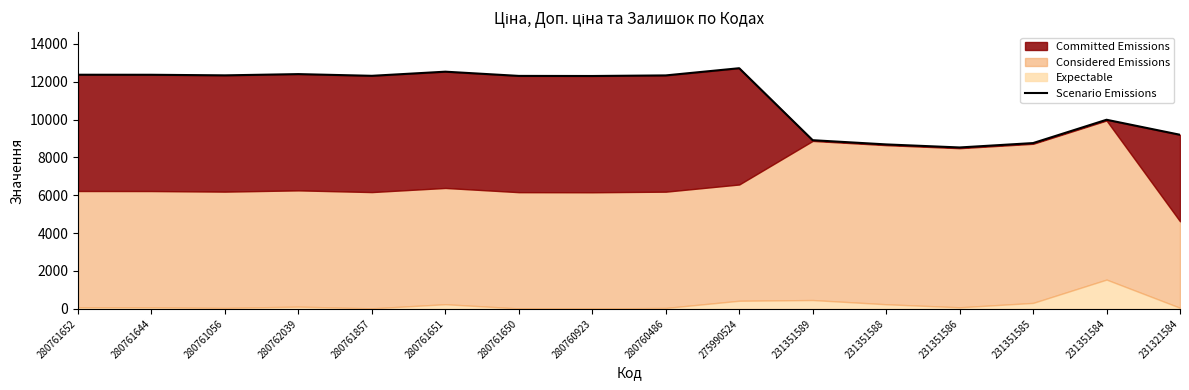

At which category does the data reach its first local valley?

280761056